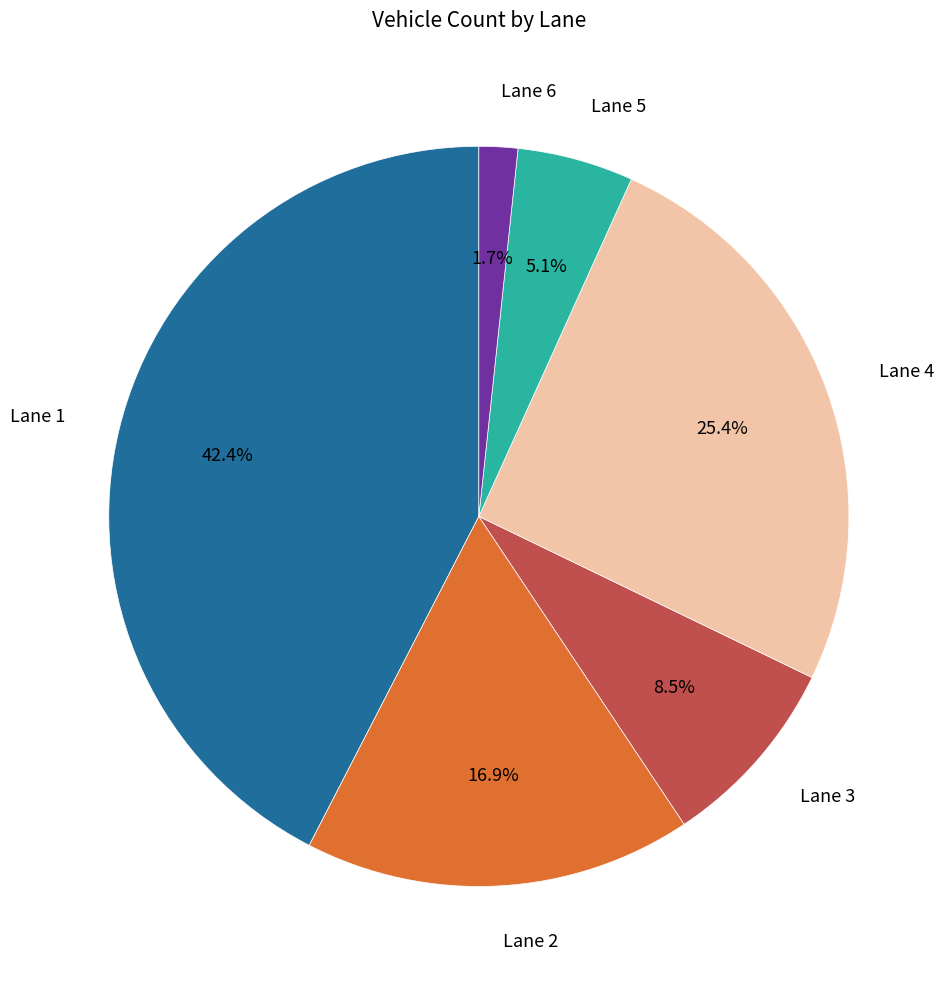

Which has a higher value, Lane 4 or Lane 3?

Lane 4